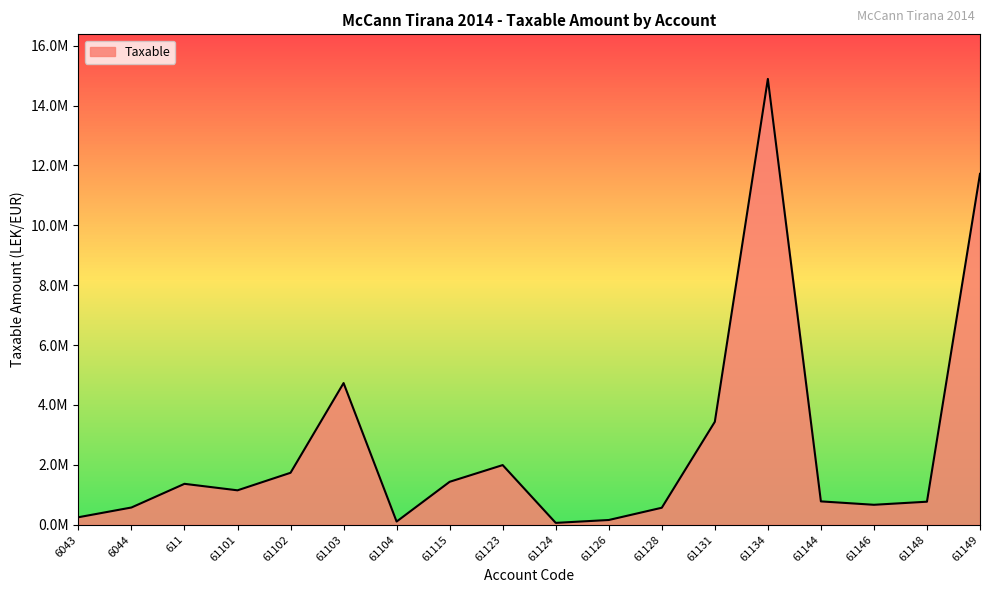

What is the average value?

2576902.6